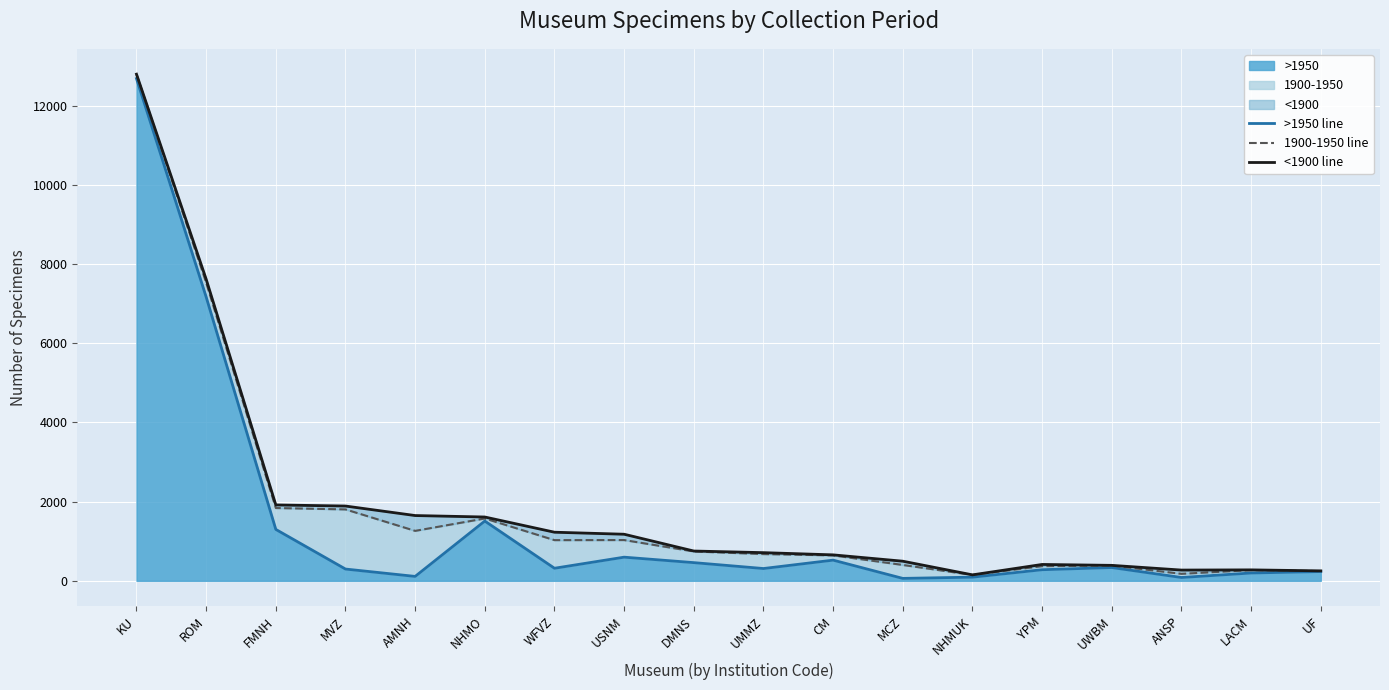

Which series changed the most between ROM and CM?

<1900 line